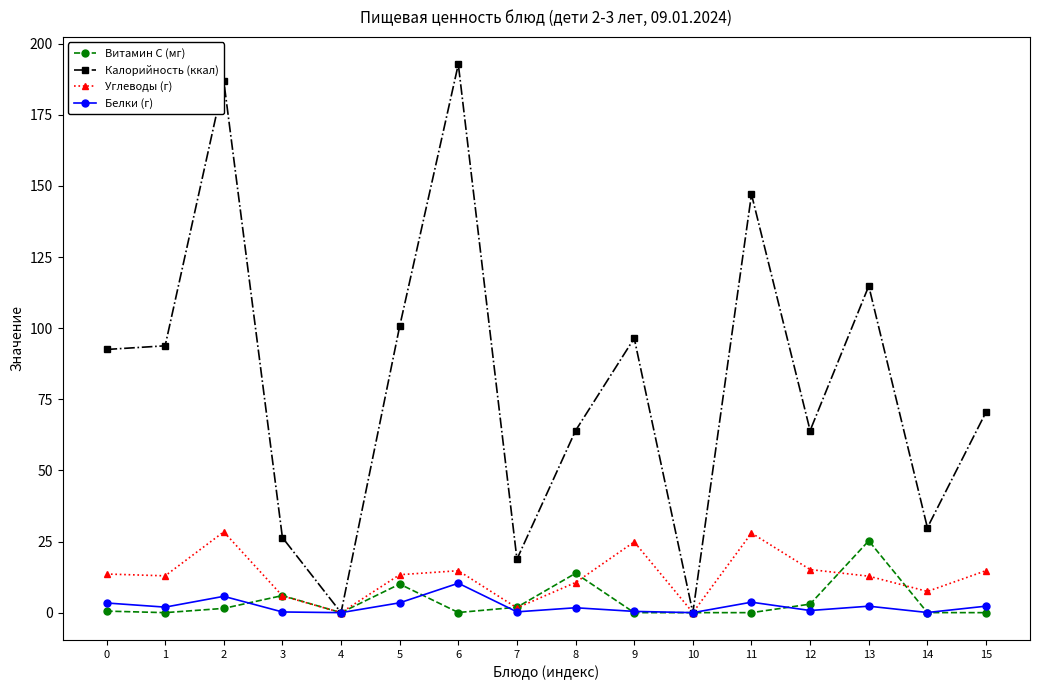

What is the greatest value displayed?

192.8